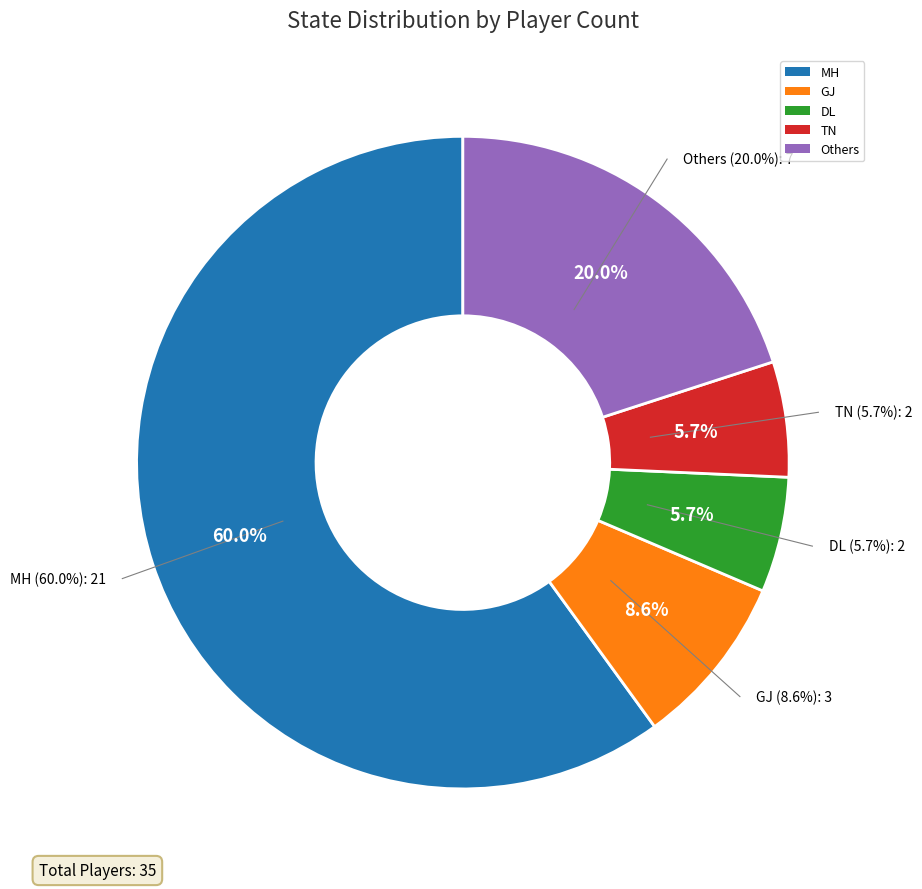

What is the largest slice in the pie chart?

MH